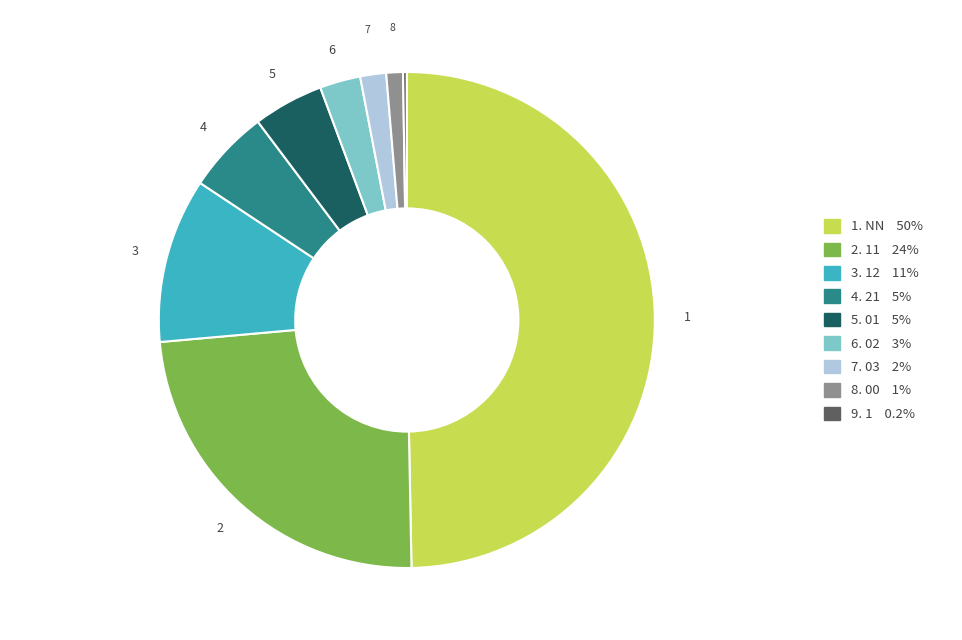

How many segments does this pie chart have?

9